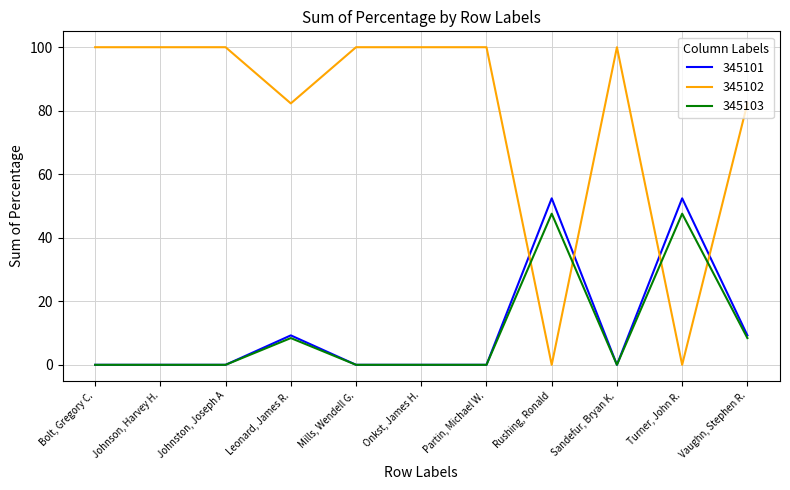

What is the average value of the 345102 series?

78.6